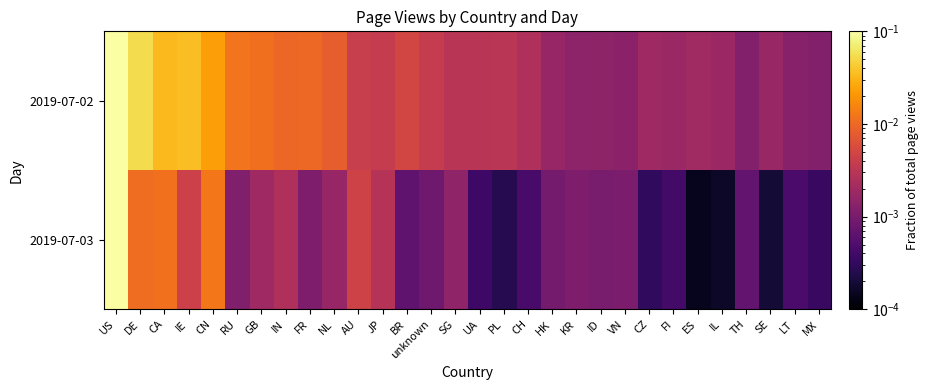

Which series has the largest total across all categories?

2019-07-02